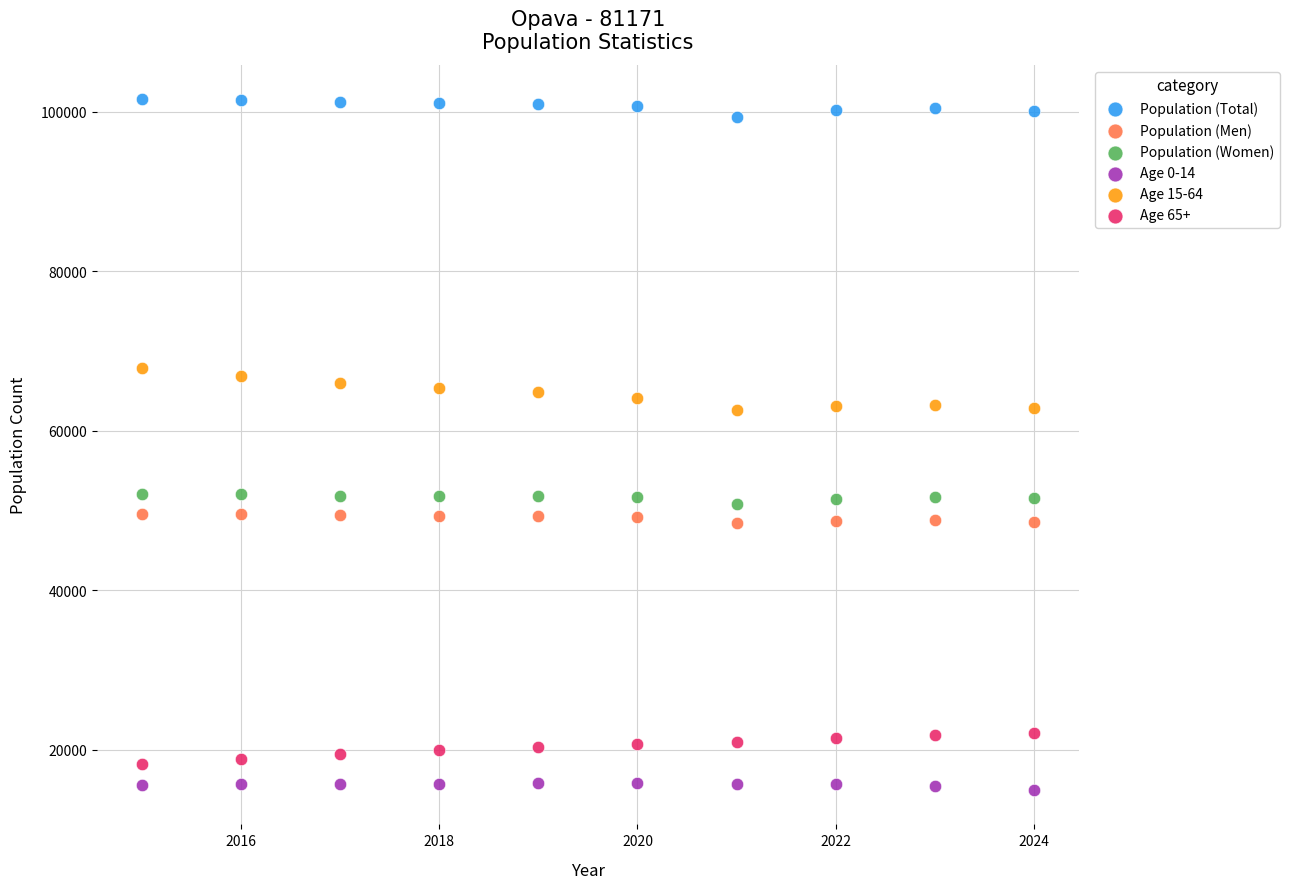

Across all data points, what is the range of X values (max minus min)?

9